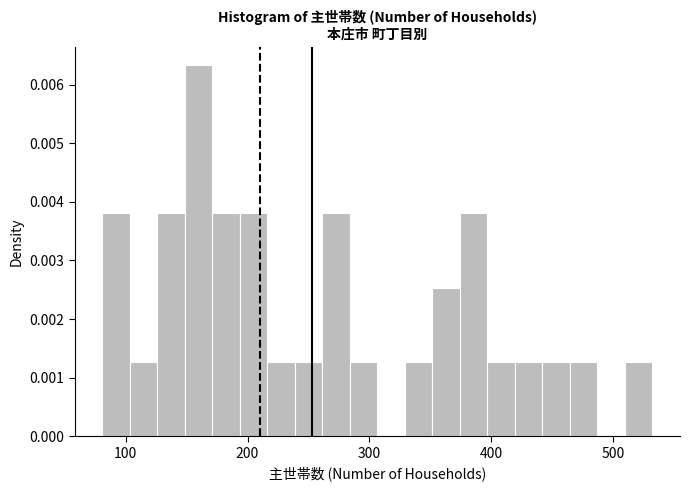

Around what value on the x-axis is the tallest bar? Give the approximate position of its centre, as read against the axis.

160